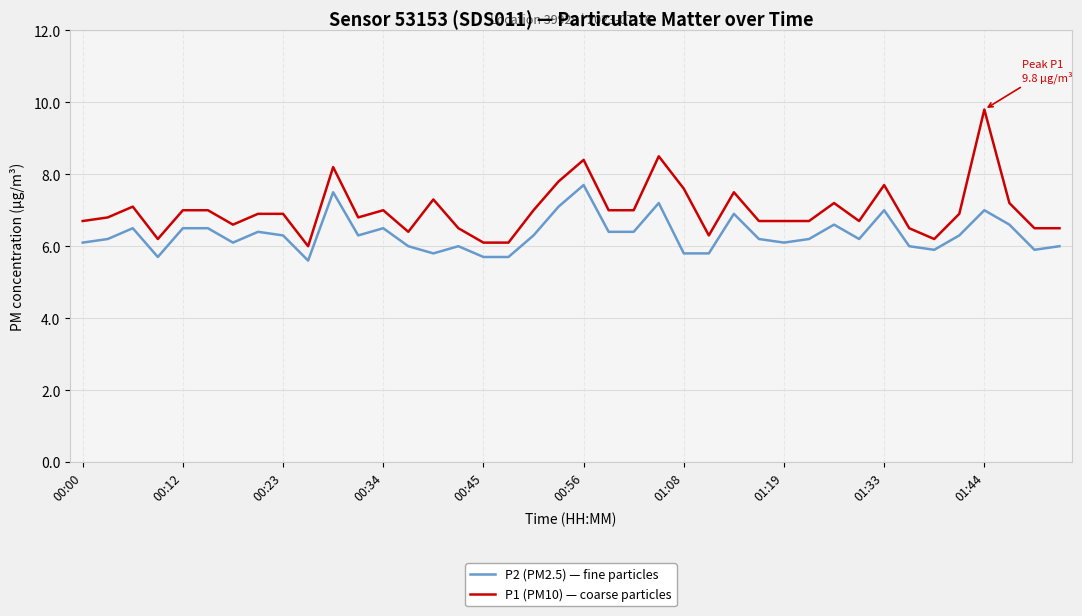

Which series has the widest spread of values?

P1 (PM10) — coarse particles